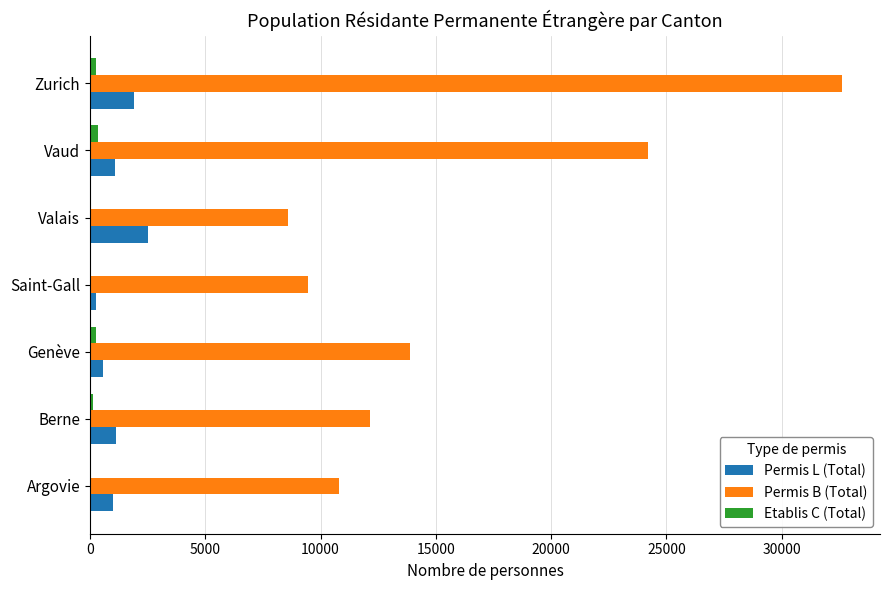

True or false: Permis L (Total) has a value of 980 at Argovie.

True